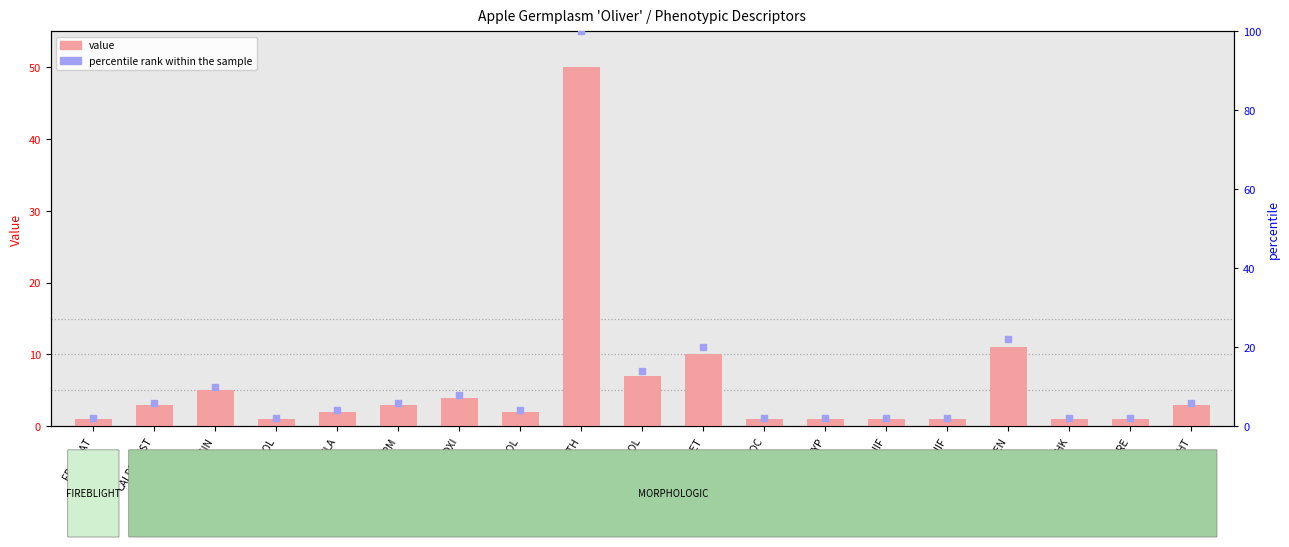

What is the total value across all series at FRTSTEMLEN?

33.0